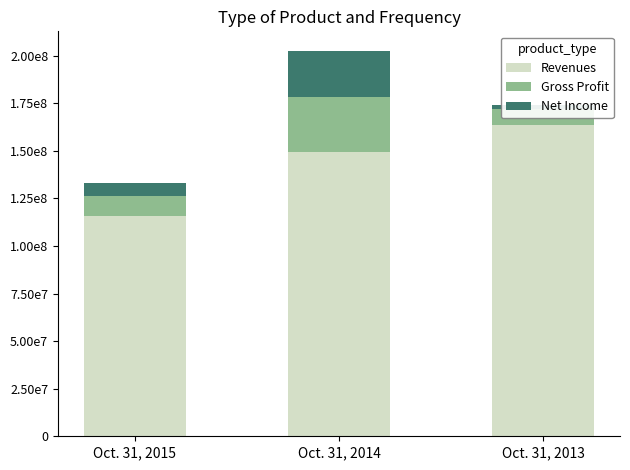

The value of Net Income at Oct. 31, 2015 is 1404400. True or false?

False